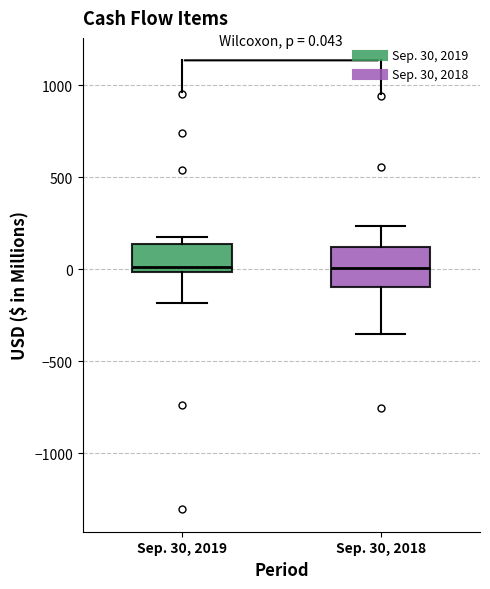

Comparing the boxes themselves (not the whiskers), which one is the tallest?

Sep. 30, 2018